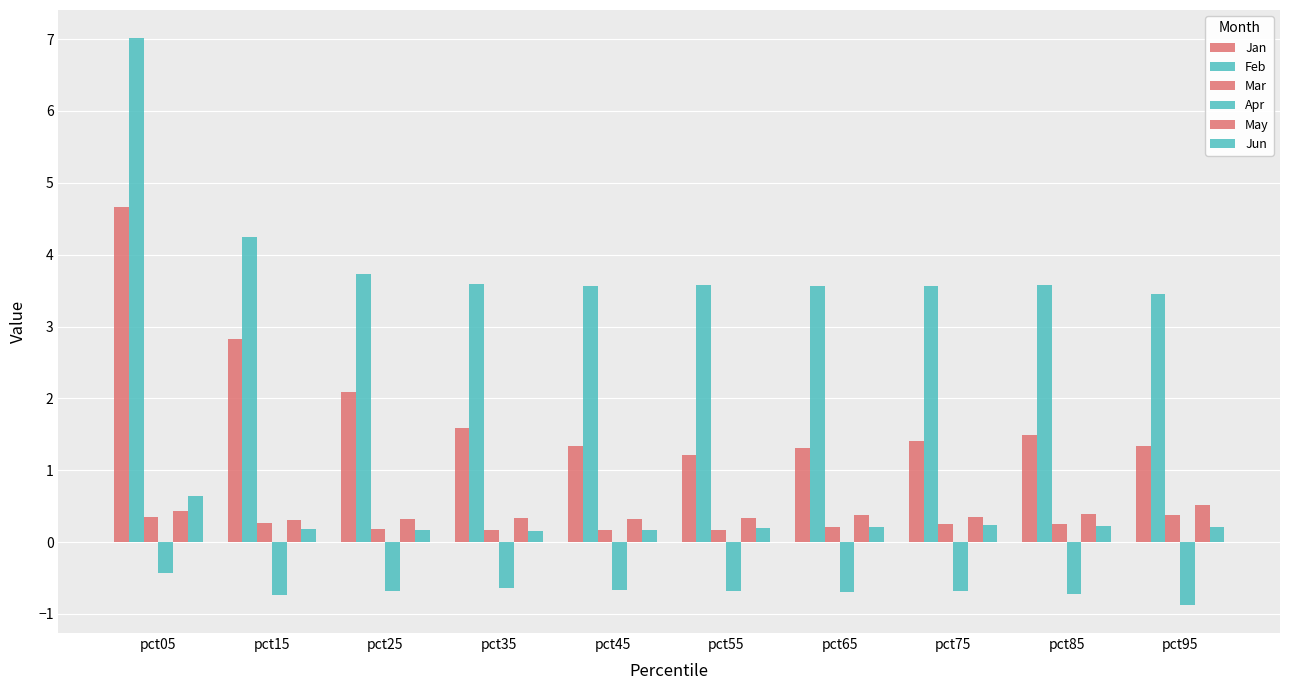

Count the number of data series in this chart.

6